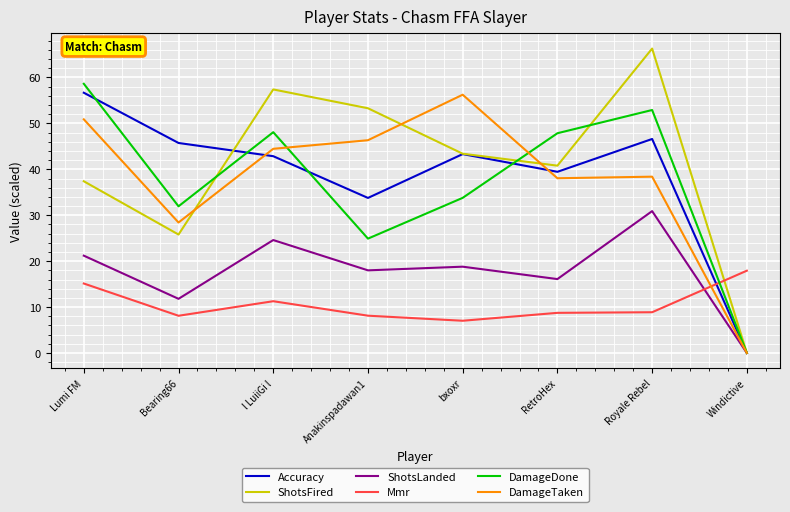

Which series has the largest total across all categories?

ShotsFired